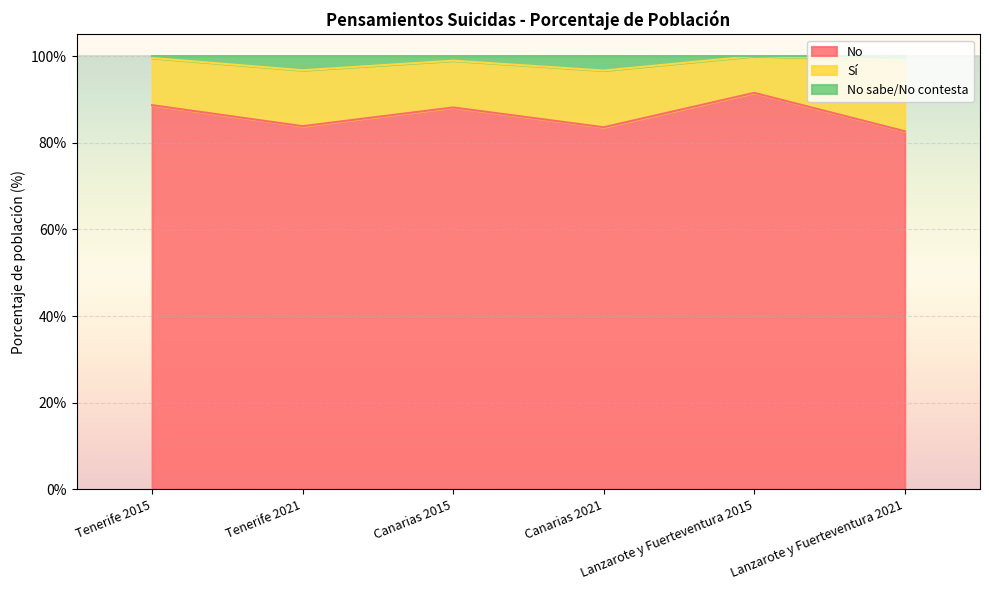

What is the difference between the second highest and minimum values in the No series?

6.0